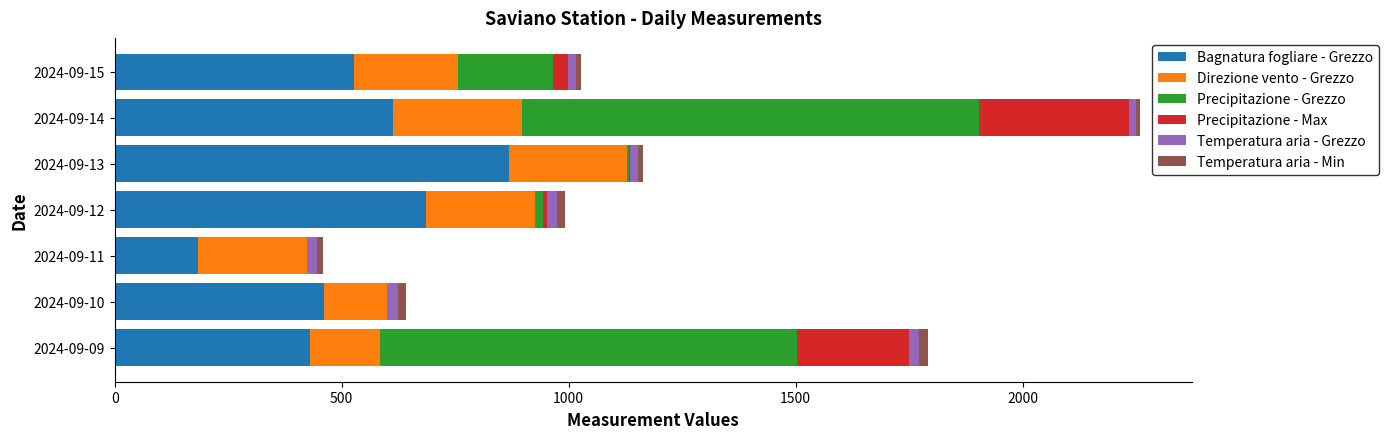

The value of Bagnatura fogliare - Grezzo at 2024-09-11 is 182.7. True or false?

True